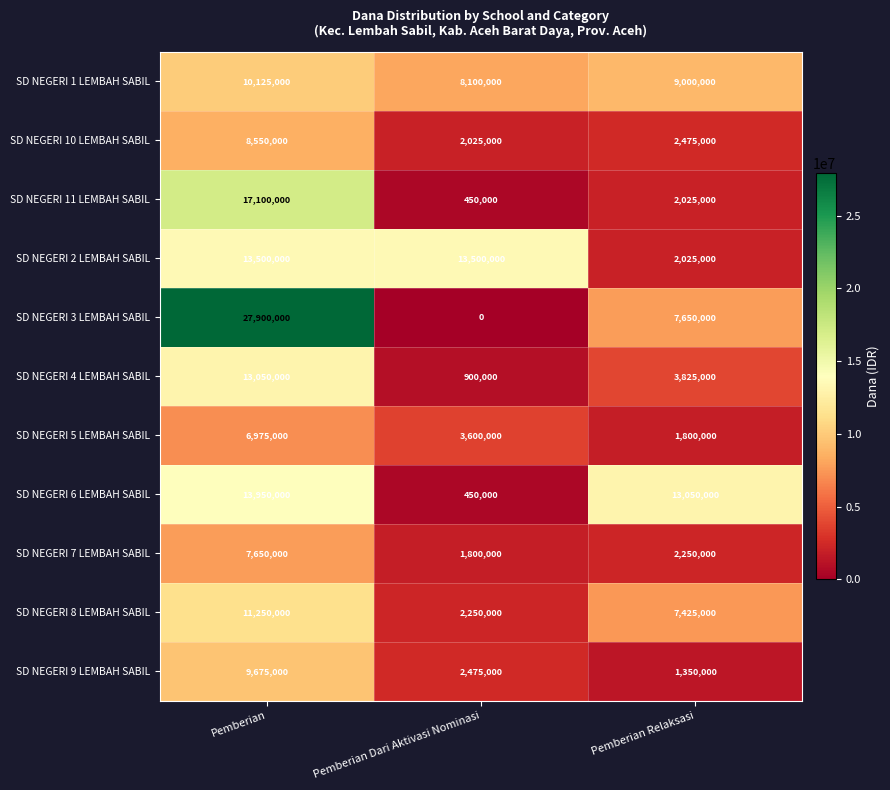

Rank the series by their maximum value, from lowest to highest.

SD NEGERI 5 LEMBAH SABIL, SD NEGERI 7 LEMBAH SABIL, SD NEGERI 10 LEMBAH SABIL, SD NEGERI 9 LEMBAH SABIL, SD NEGERI 1 LEMBAH SABIL, SD NEGERI 8 LEMBAH SABIL, SD NEGERI 4 LEMBAH SABIL, SD NEGERI 2 LEMBAH SABIL, SD NEGERI 6 LEMBAH SABIL, SD NEGERI 11 LEMBAH SABIL, SD NEGERI 3 LEMBAH SABIL